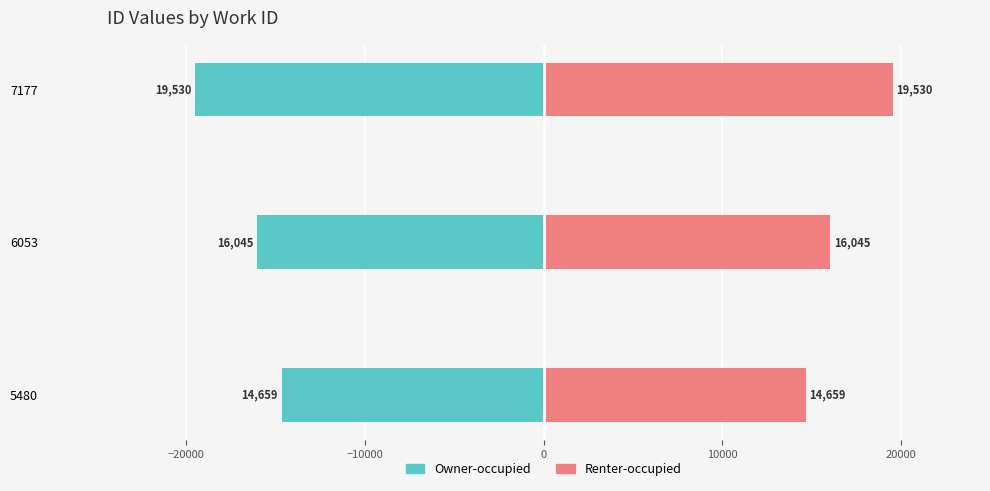

Is it true that Owner-occupied equals -4390 at 5480?

False